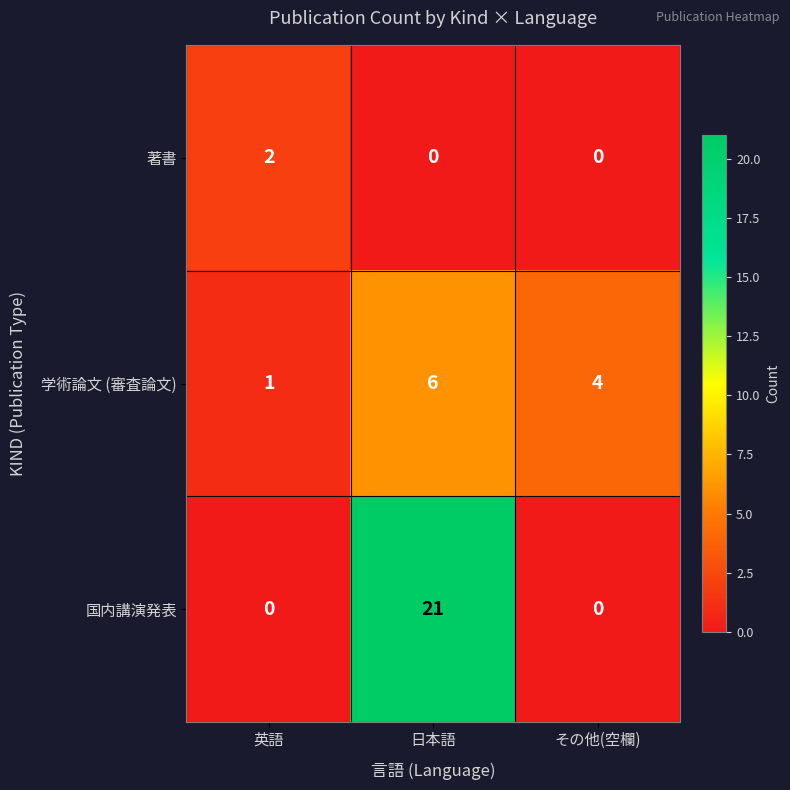

What is the sum of all 国内講演発表 values?

21